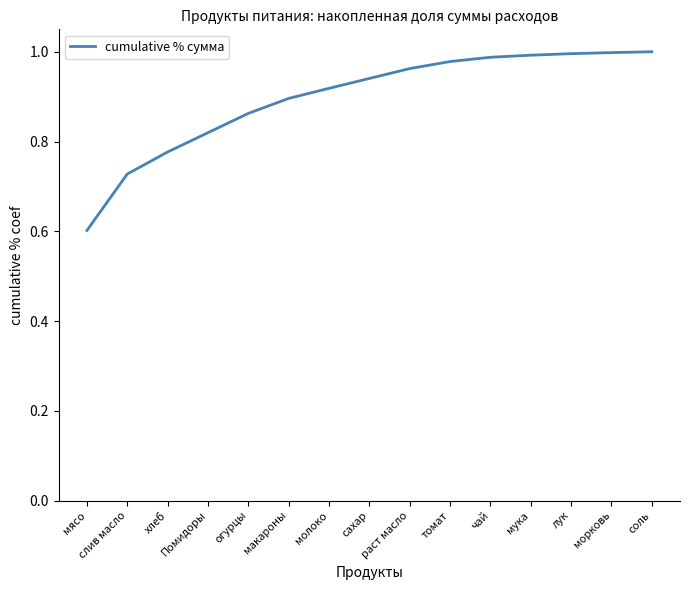

The chart shows a value of 1.0 at томат. True or false?

True